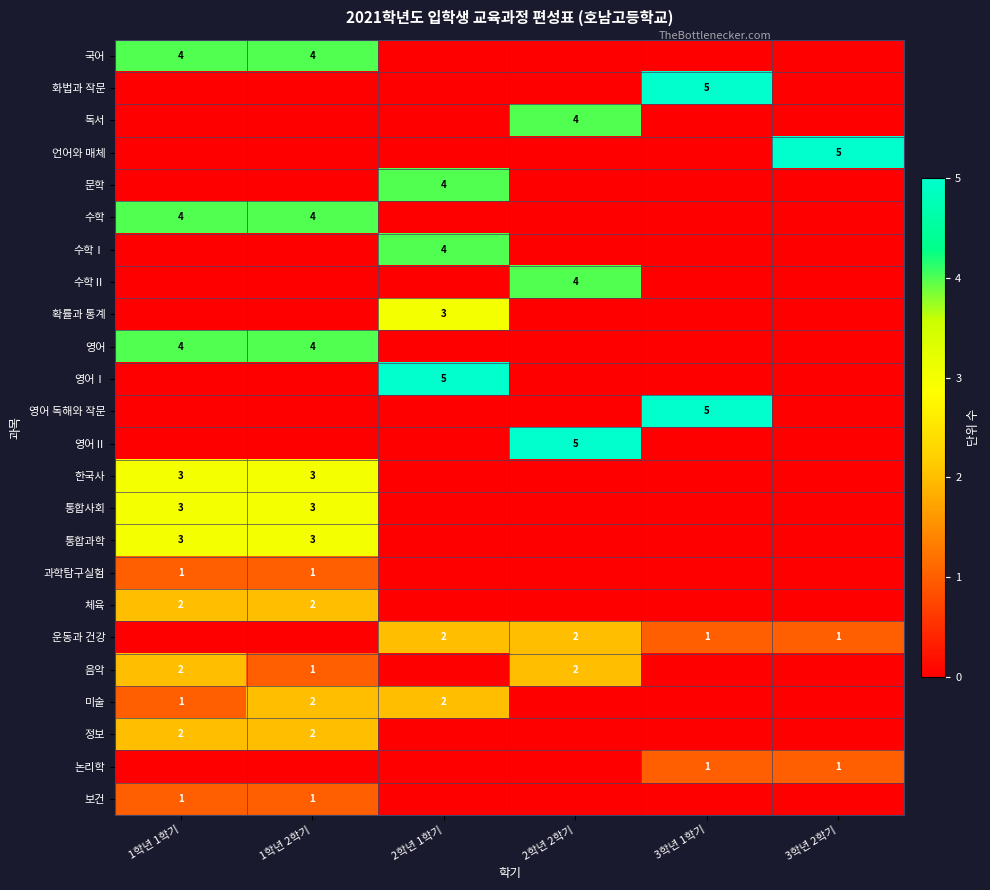

The value of 국어 at 1학년 1학기 is 4. True or false?

True